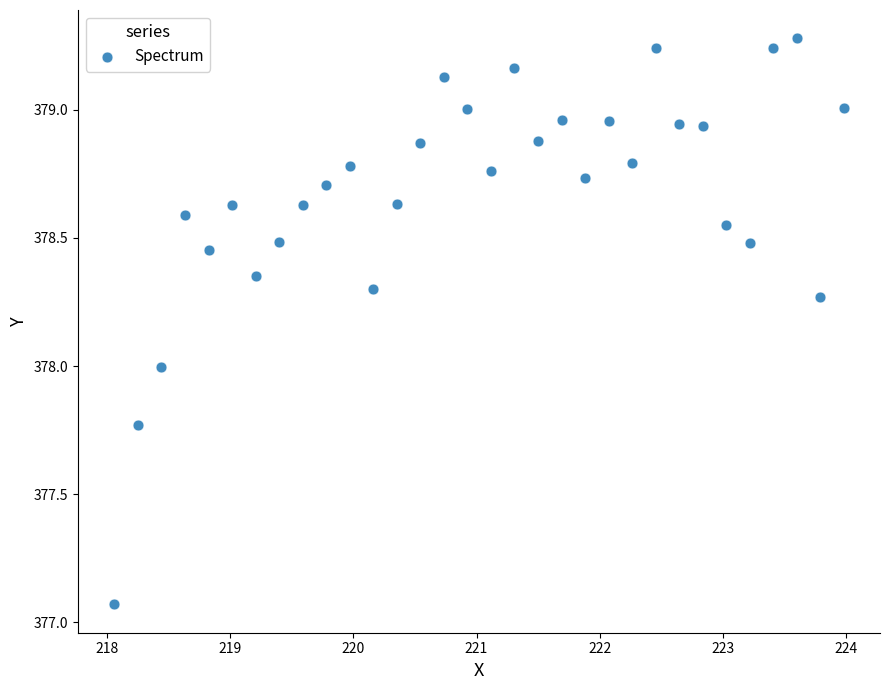

What is the range of X values (max minus min)?

5.9